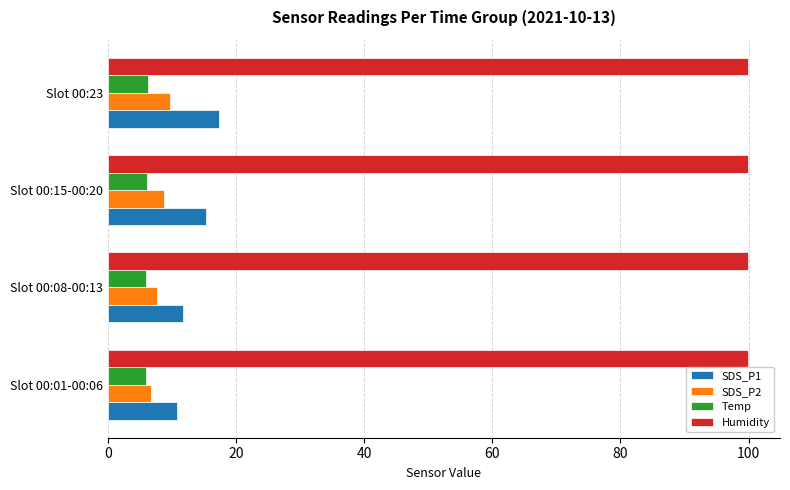

Rank the series by their maximum value, from highest to lowest.

Humidity, SDS_P1, SDS_P2, Temp